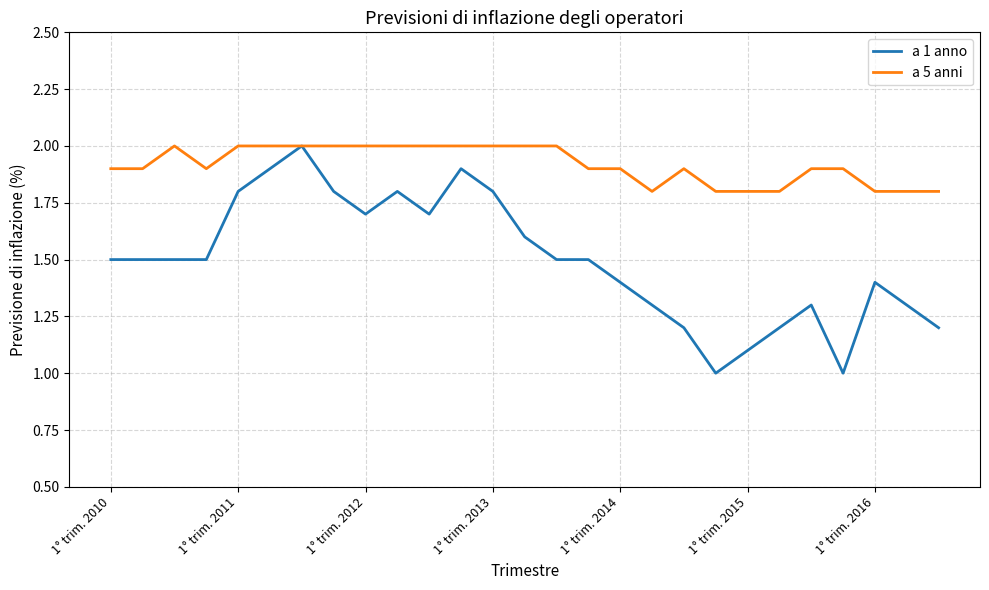

Rank the series by their average value, from lowest to highest.

a 1 anno, a 5 anni